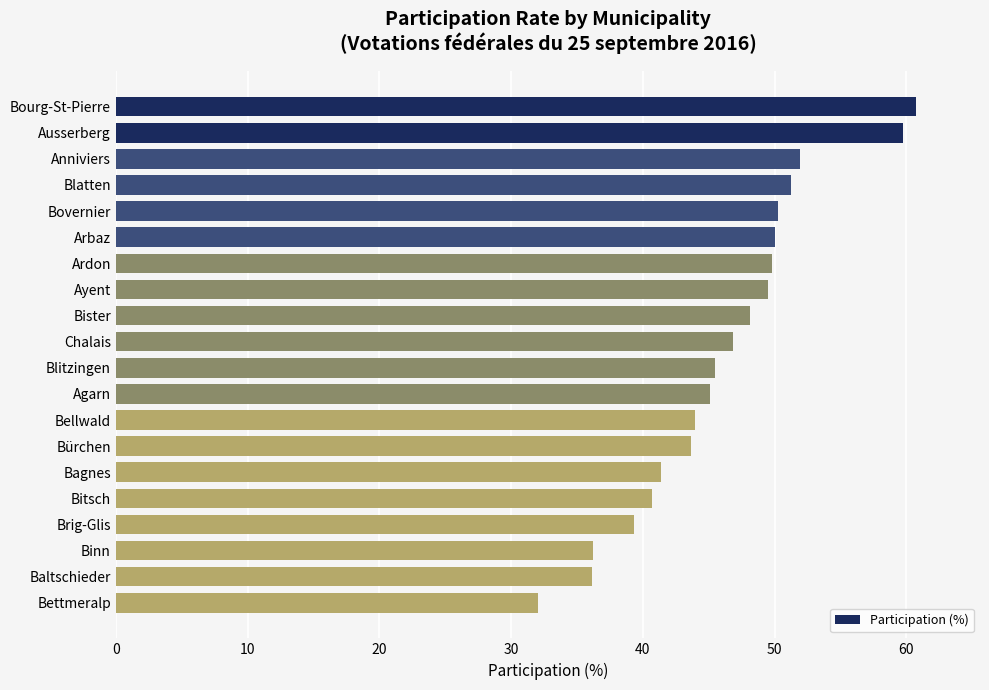

What is the ratio of the value at Anniviers to the value at Arbaz?

1.0